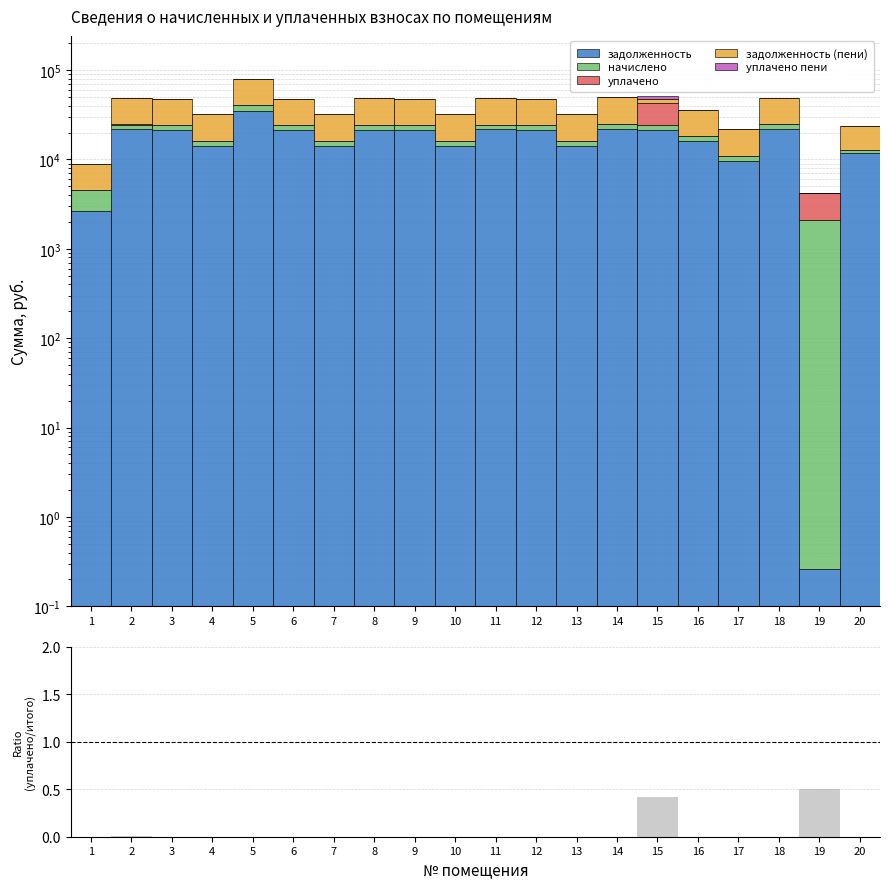

At how many categories does at least one series exceed 25170?

1